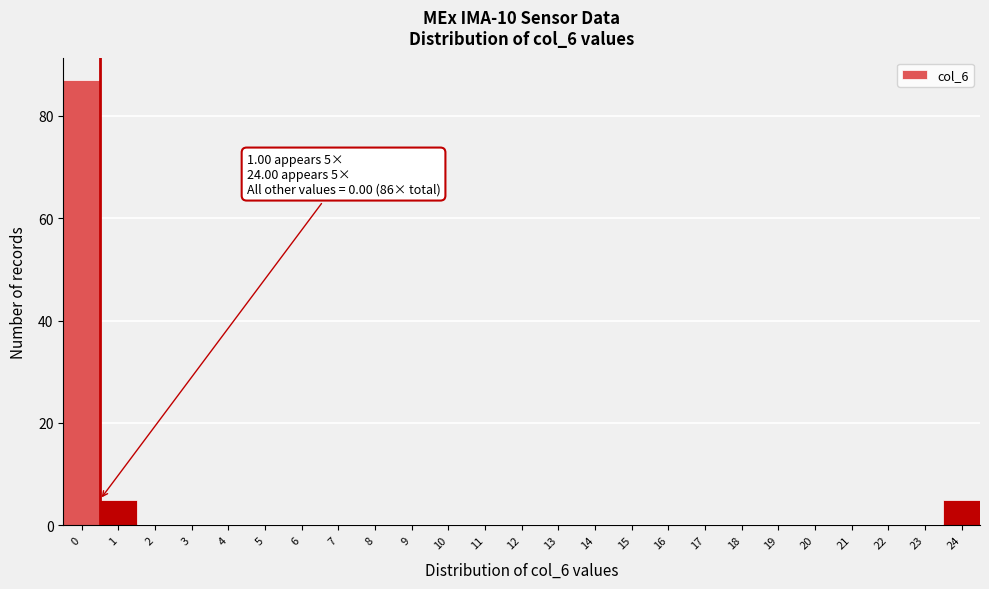

Reading right to left, what are all the values shown in this chart?

24=5	23=0	22=0	21=0	20=0	19=0	18=0	17=0	16=0	15=0	14=0	13=0	12=0	11=0	10=0	9=0	8=0	7=0	6=0	5=0	4=0	3=0	2=0	1=5	0=87